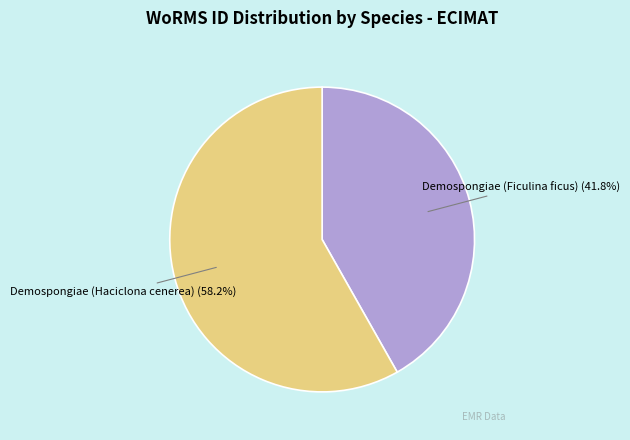

Is it true that Demospongiae (Ficulina ficus) is 50% of the pie?

False